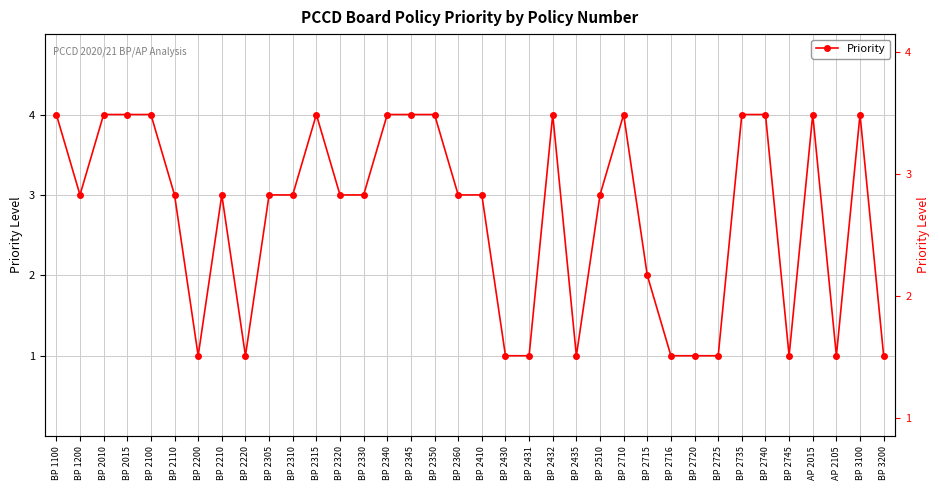

Where is the data nearest to the value 2?

BP 2715